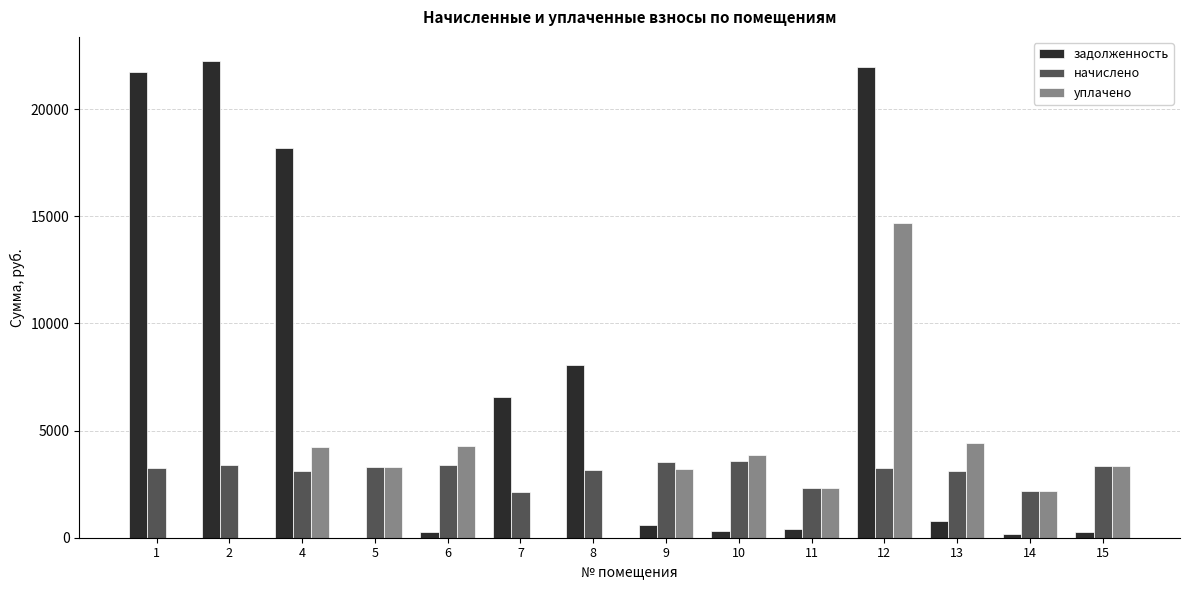

Is it true that задолженность equals 11128.7 at 7?

False